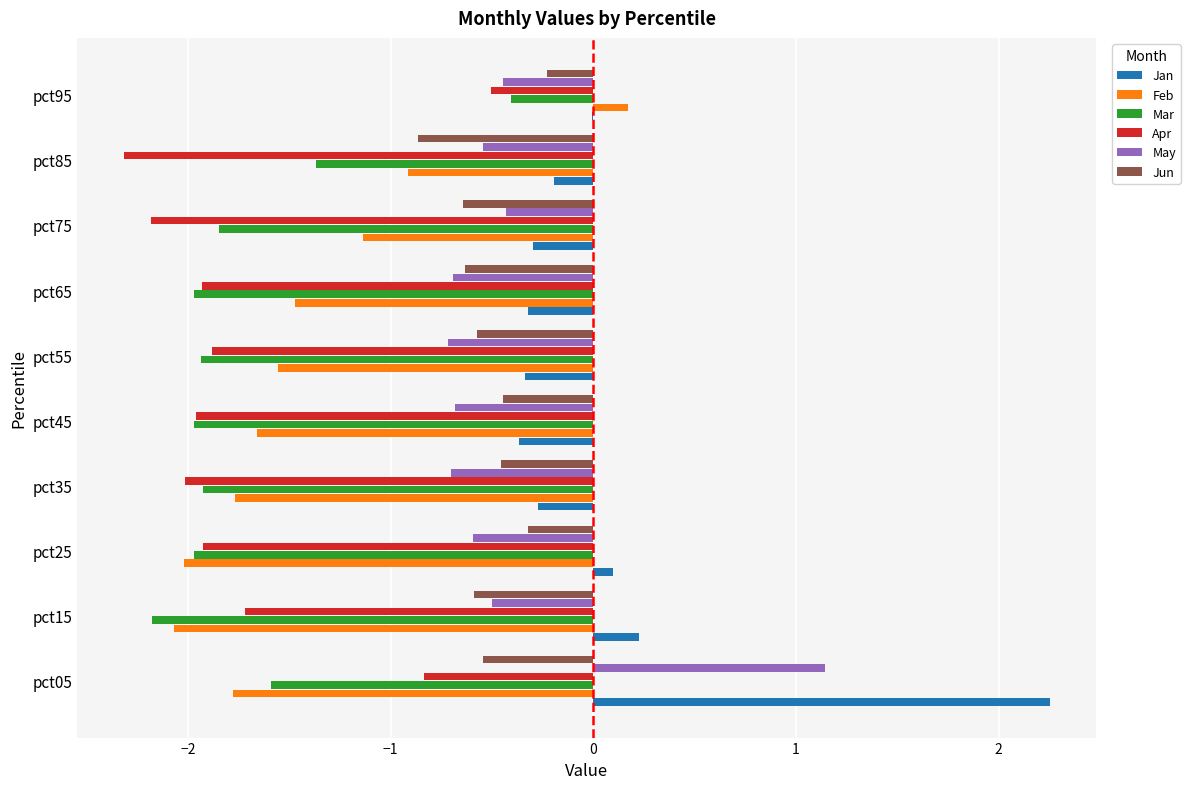

What is the sum of all Jun values?

-5.3